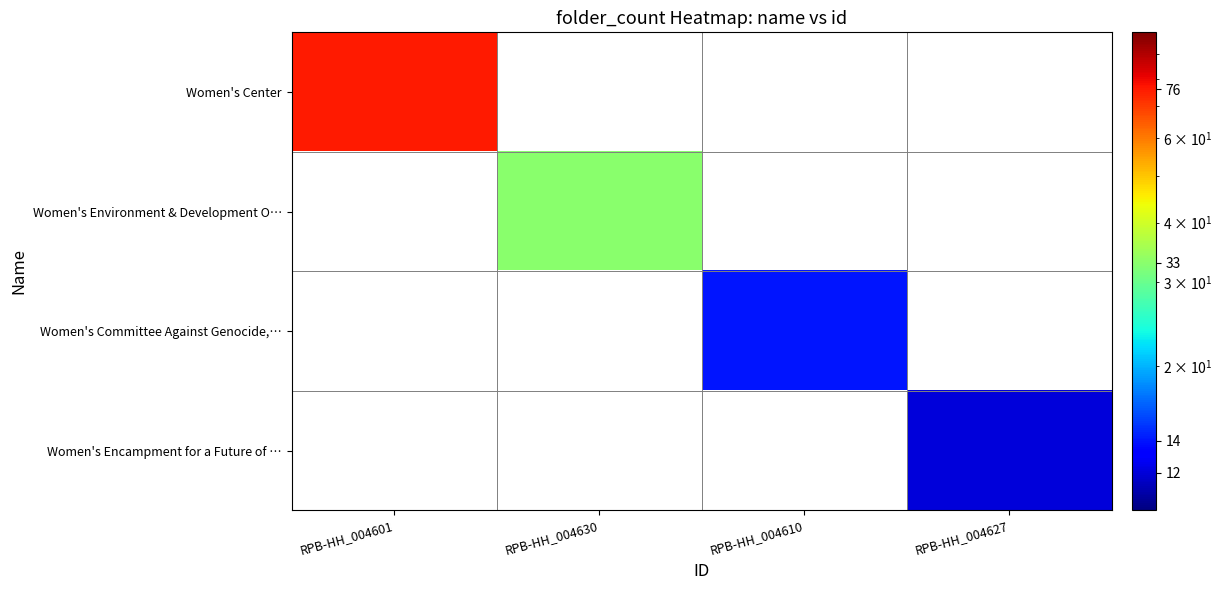

What is the maximum value shown in the chart?

76.0